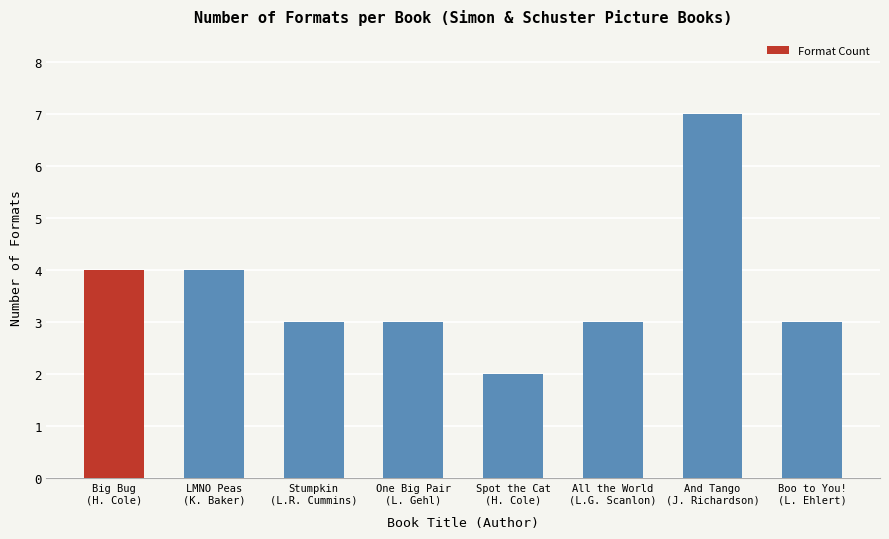

What is the sum of the values at One Big Pair
(L. Gehl) and Spot the Cat
(H. Cole)?

5